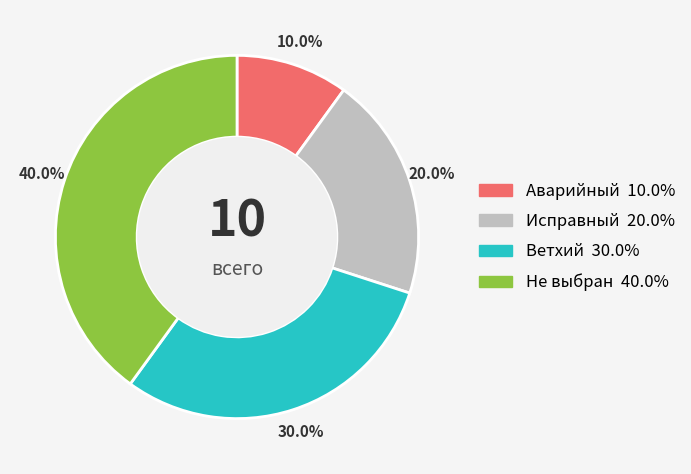

What percentage do Не выбран and Ветхий together represent?

70.0%